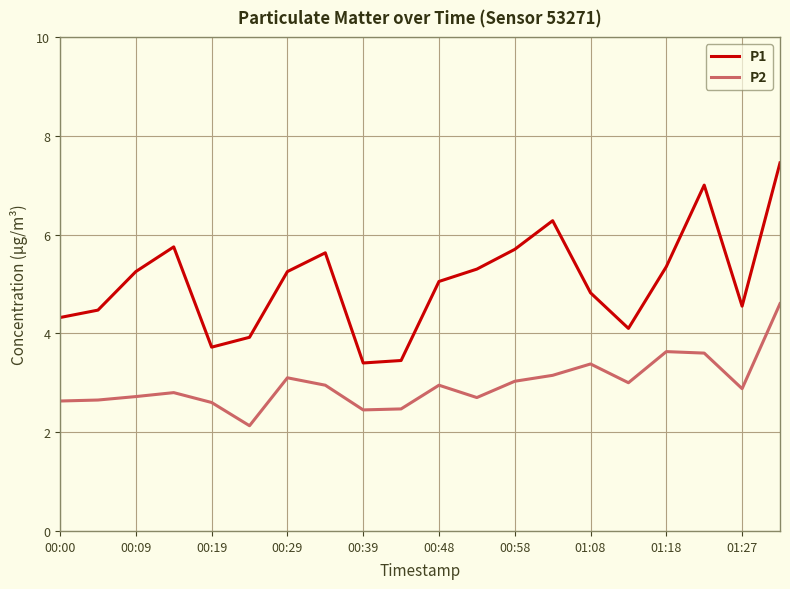

List the series in order of their overall mean, lowest first.

P2, P1